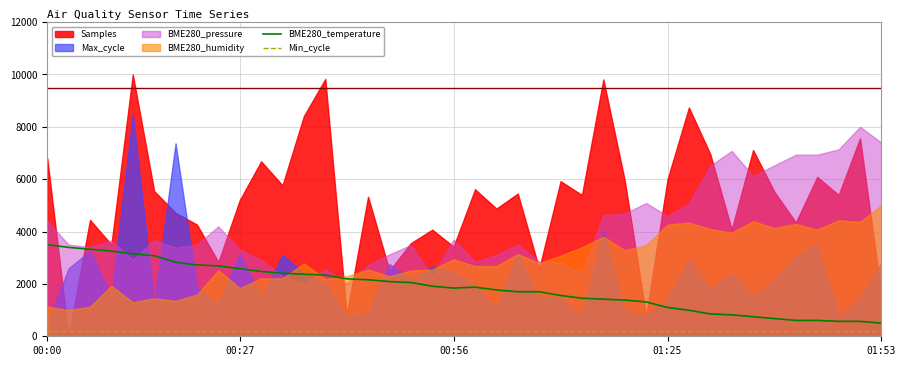

True or false: BME280_temperature has more than 0 interior local peaks.

True